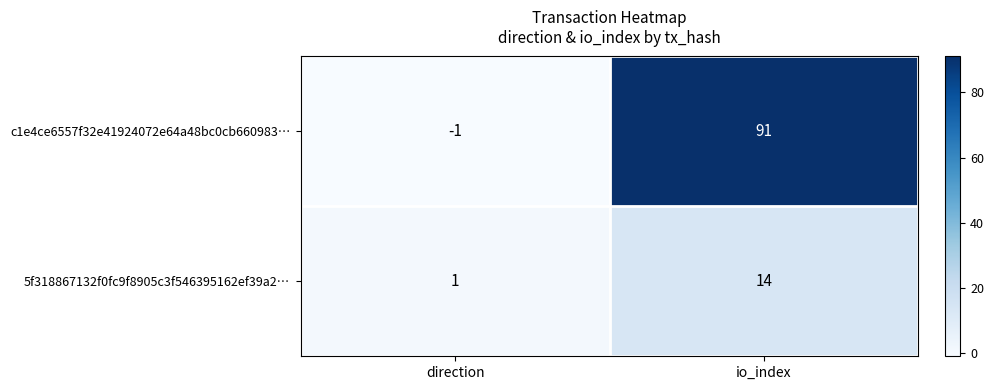

At which category does the chart reach its peak across all series?

io_index